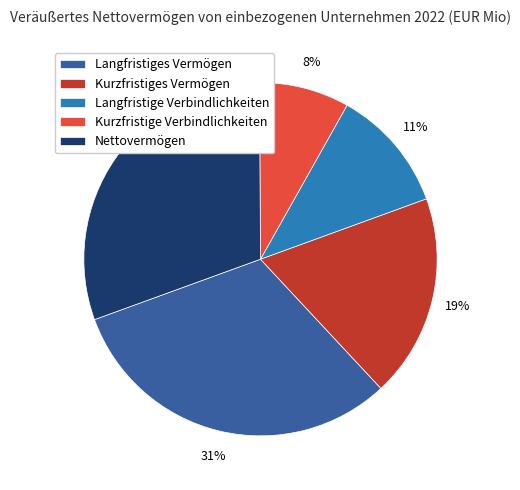

Is it true that Kurzfristige Verbindlichkeiten is 15% of the pie?

False